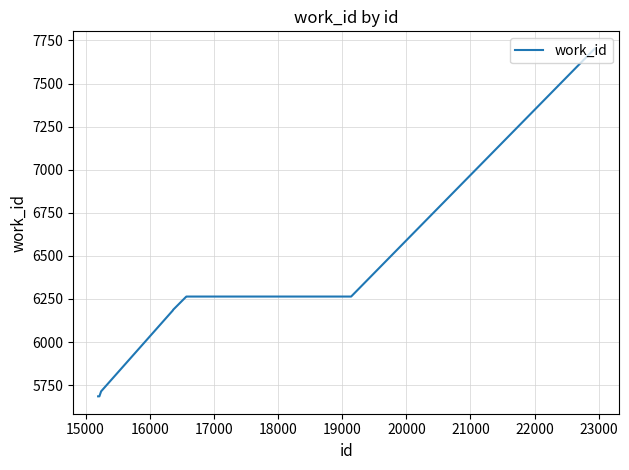

What is the minimum value shown in the chart?

5685